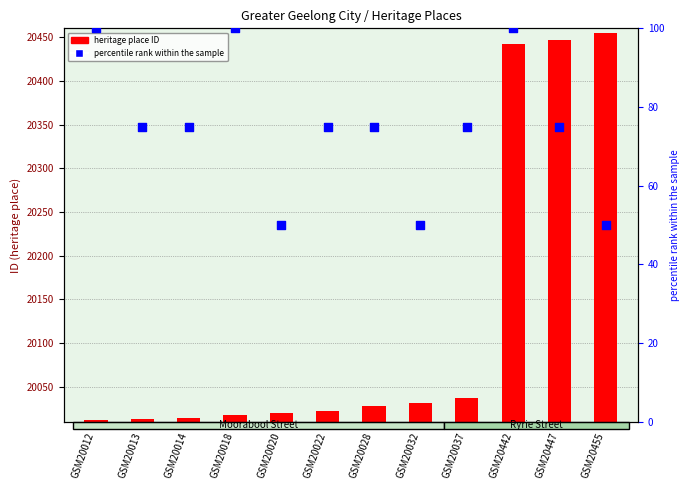

Is the value of percentile rank within the sample at GSM20442 greater than the value of heritage place ID at GSM20012?

No